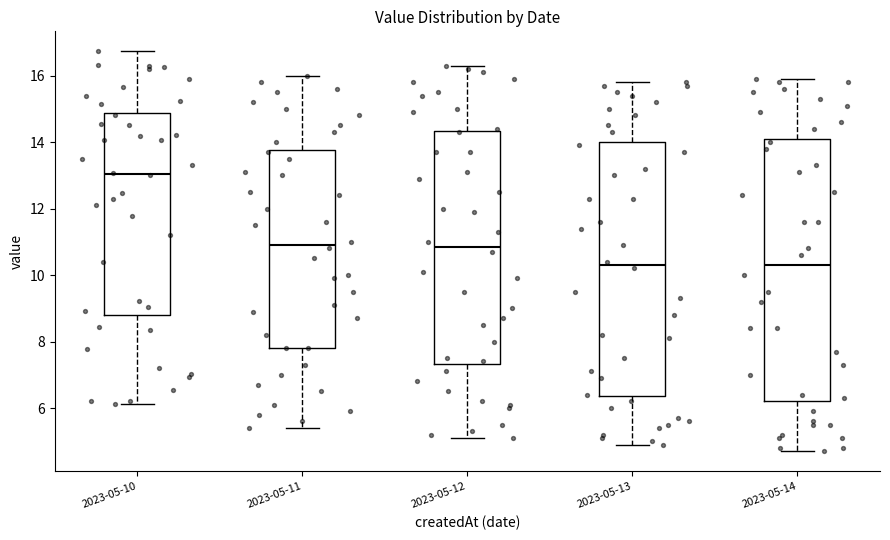

Comparing the boxes themselves (not the whiskers), which one is the tallest?

2023-05-14